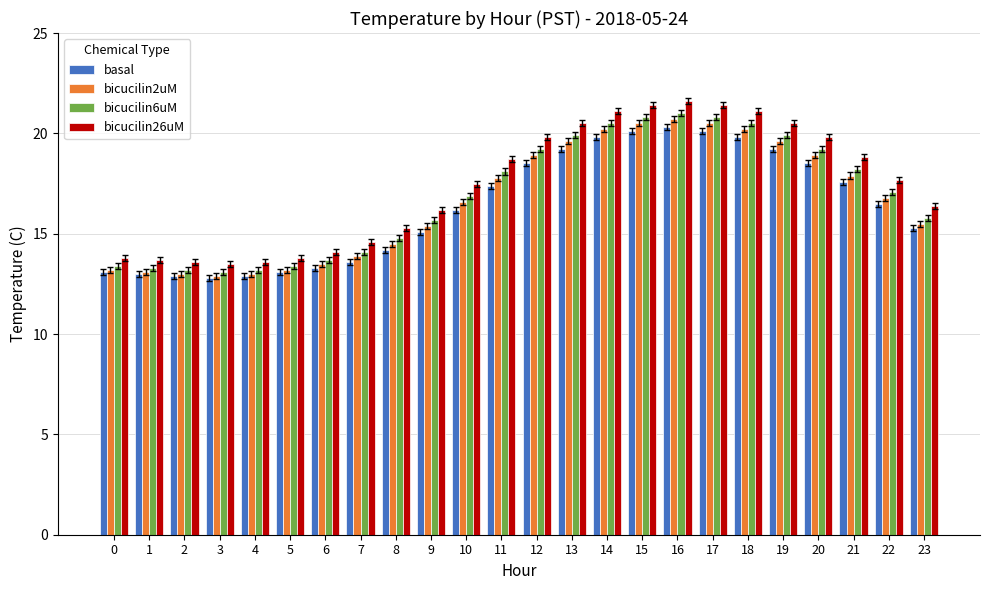

What is the difference between the second highest and second lowest values in the bicucilin2uM series?

7.5